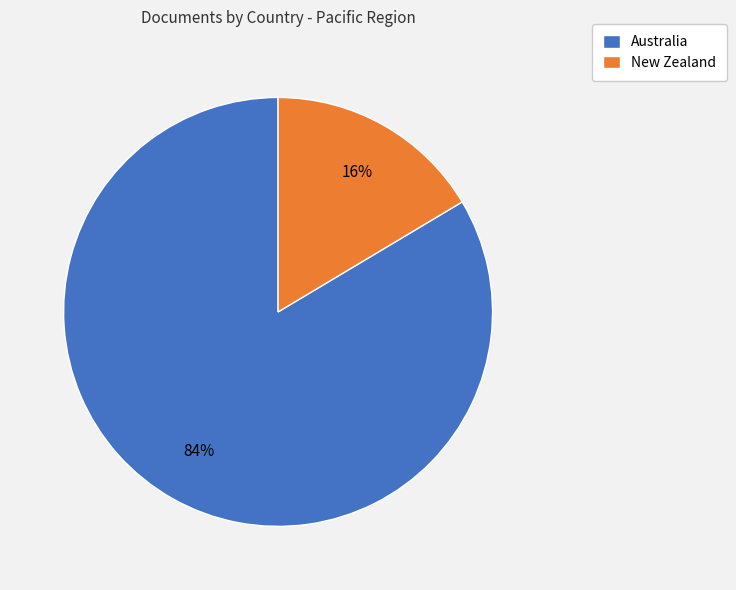

Rank the categories by value from lowest to highest.

New Zealand, Australia